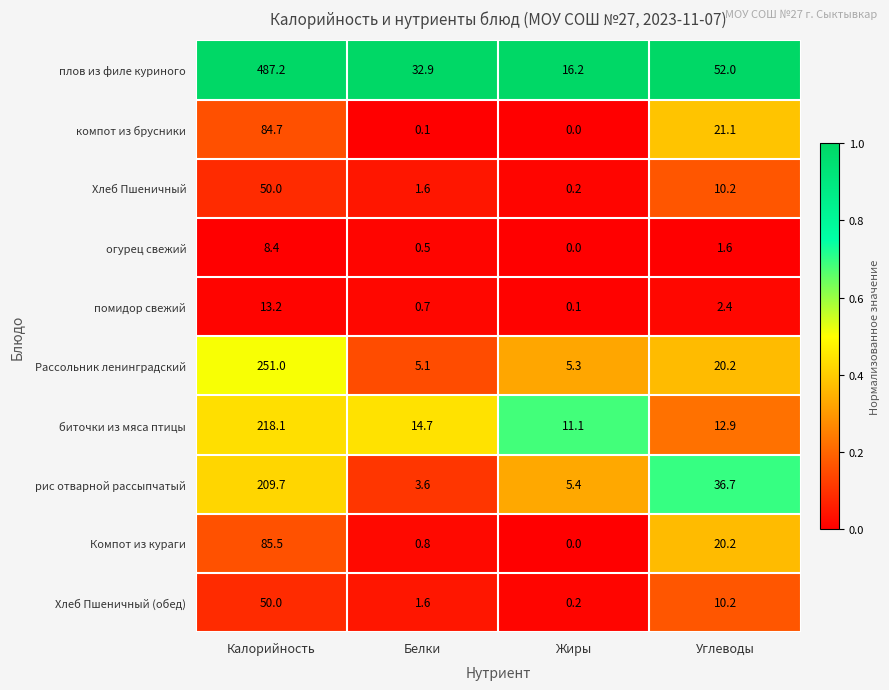

At which category is the sum across all series the highest?

Калорийность